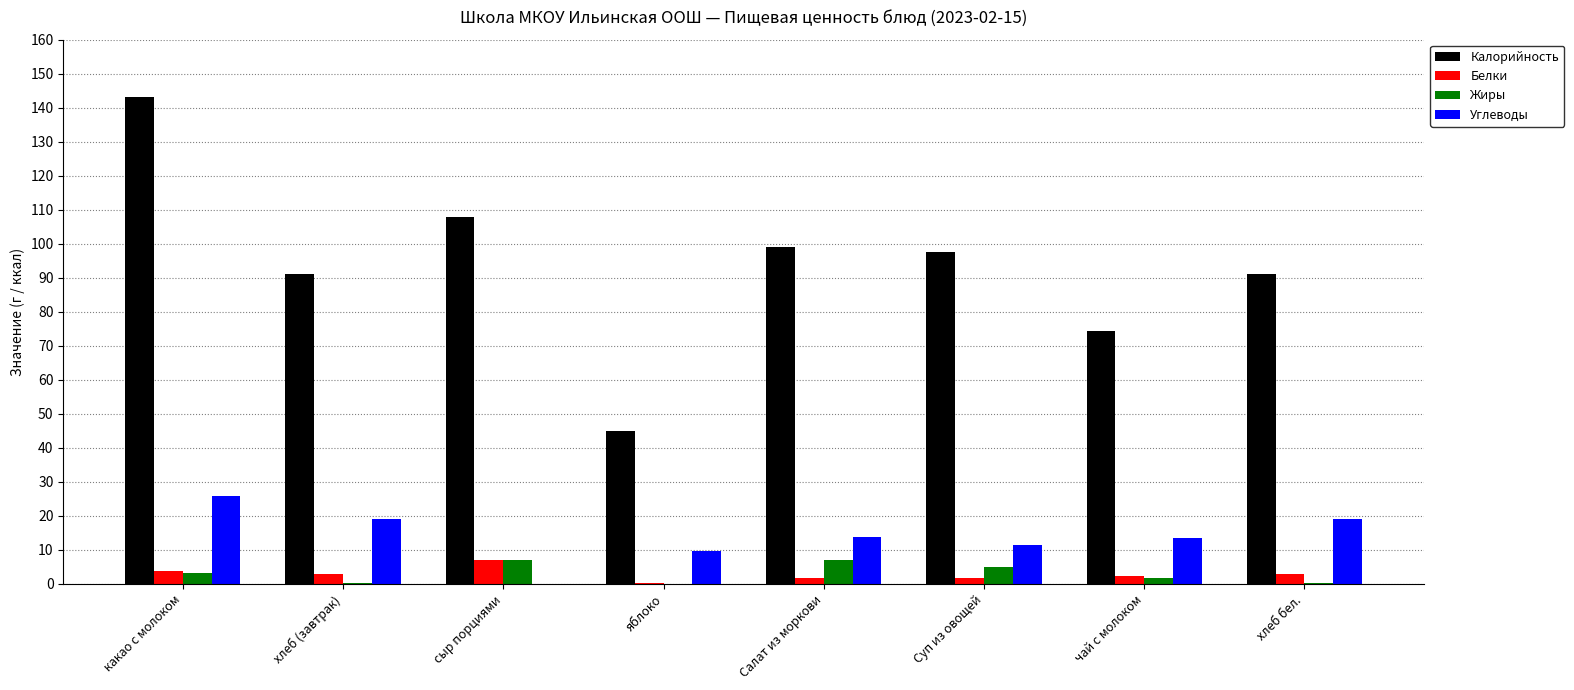

Is it true that Углеводы equals 9.8 at яблоко?

True